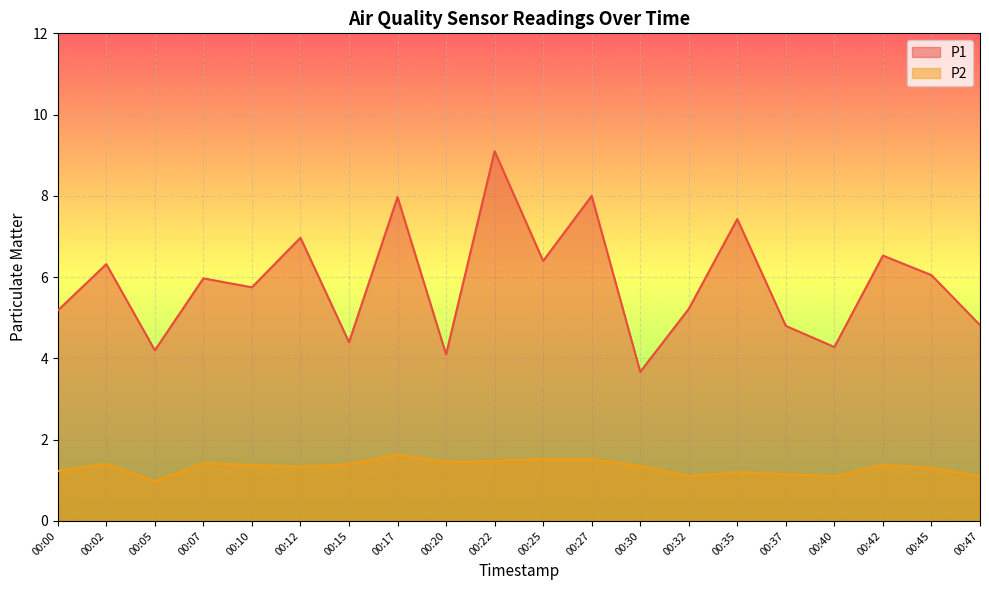

True or false: P1 has more than 1 interior local peaks.

True